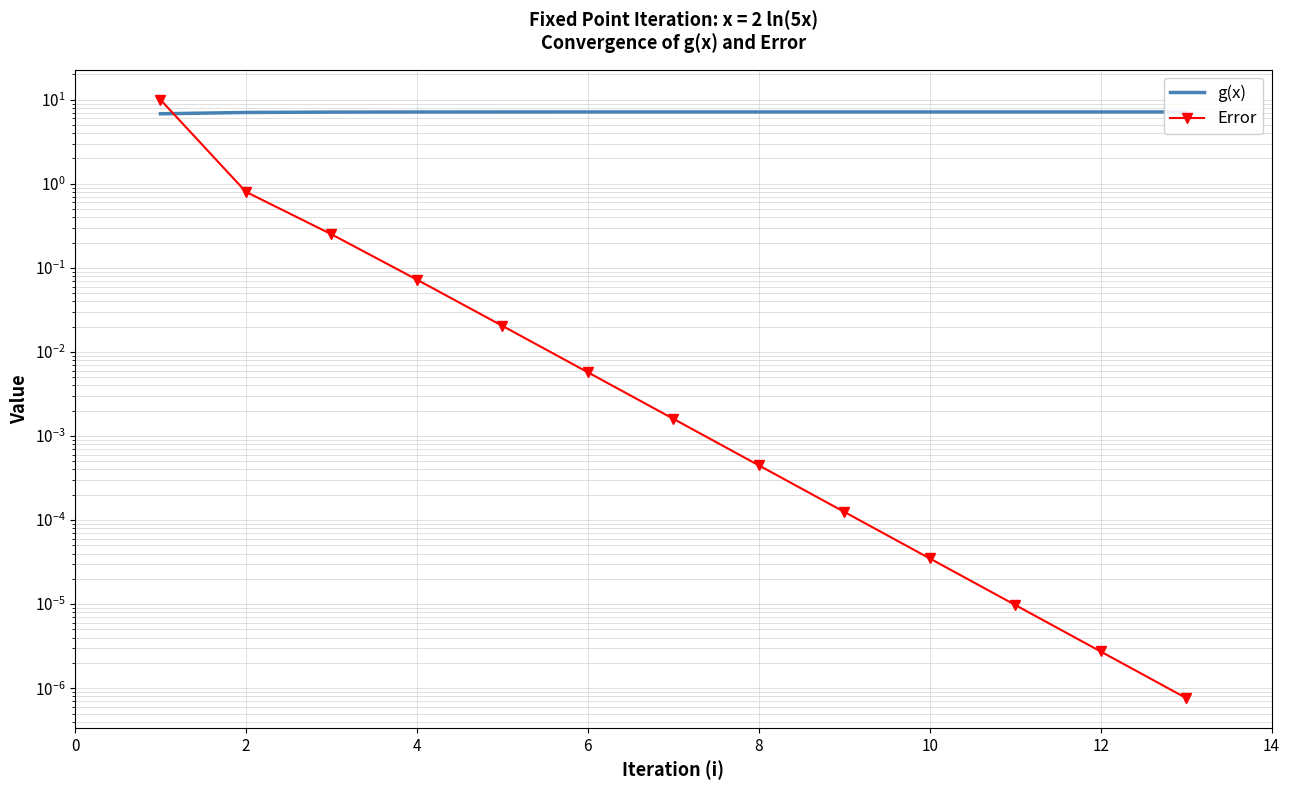

Which has a higher value, 0 or 12?

12